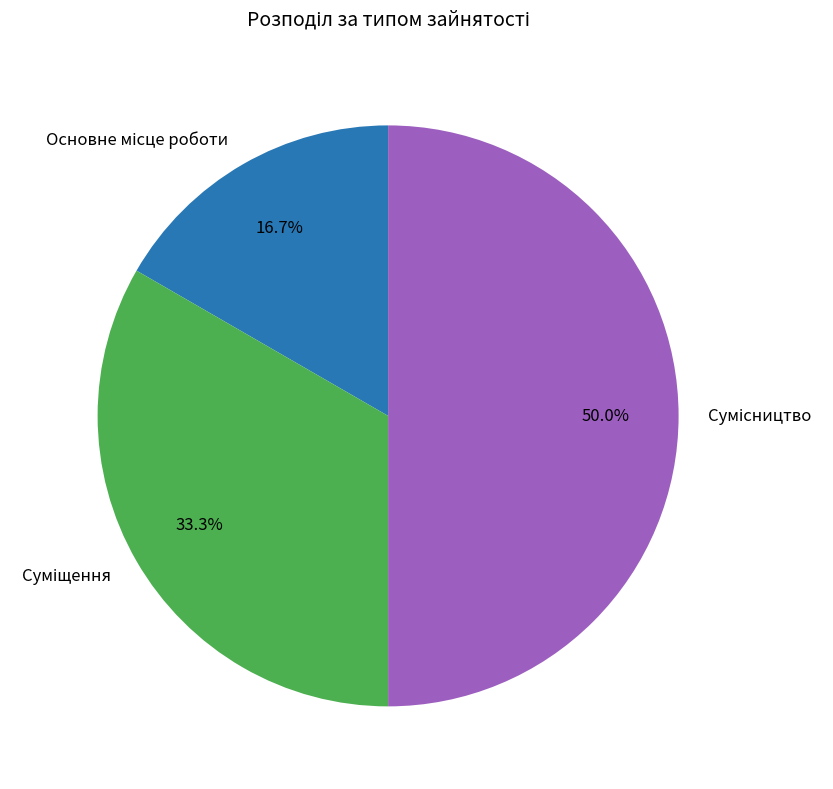

How many segments does this pie chart have?

3